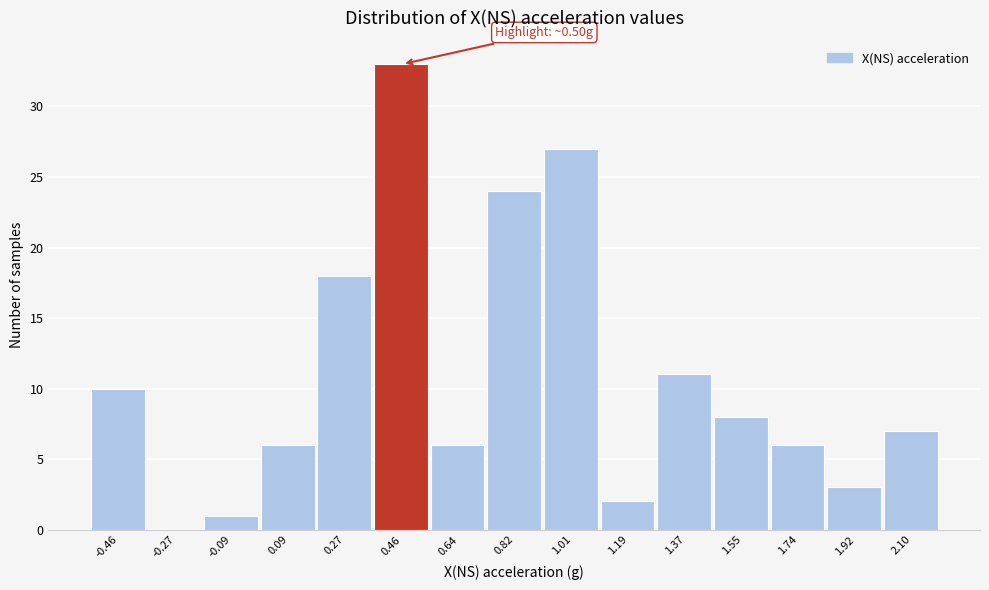

Reading left to right, extract all data points from this chart.

-0.46=10	-0.27=0	-0.09=1	0.09=6	0.27=18	0.46=33	0.64=6	0.82=24	1.01=27	1.19=2	1.37=11	1.55=8	1.74=6	1.92=3	2.10=7